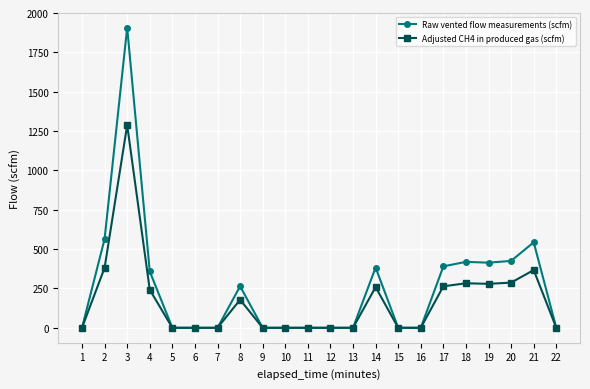

Which series has the largest total across all categories?

Raw vented flow measurements (scfm)